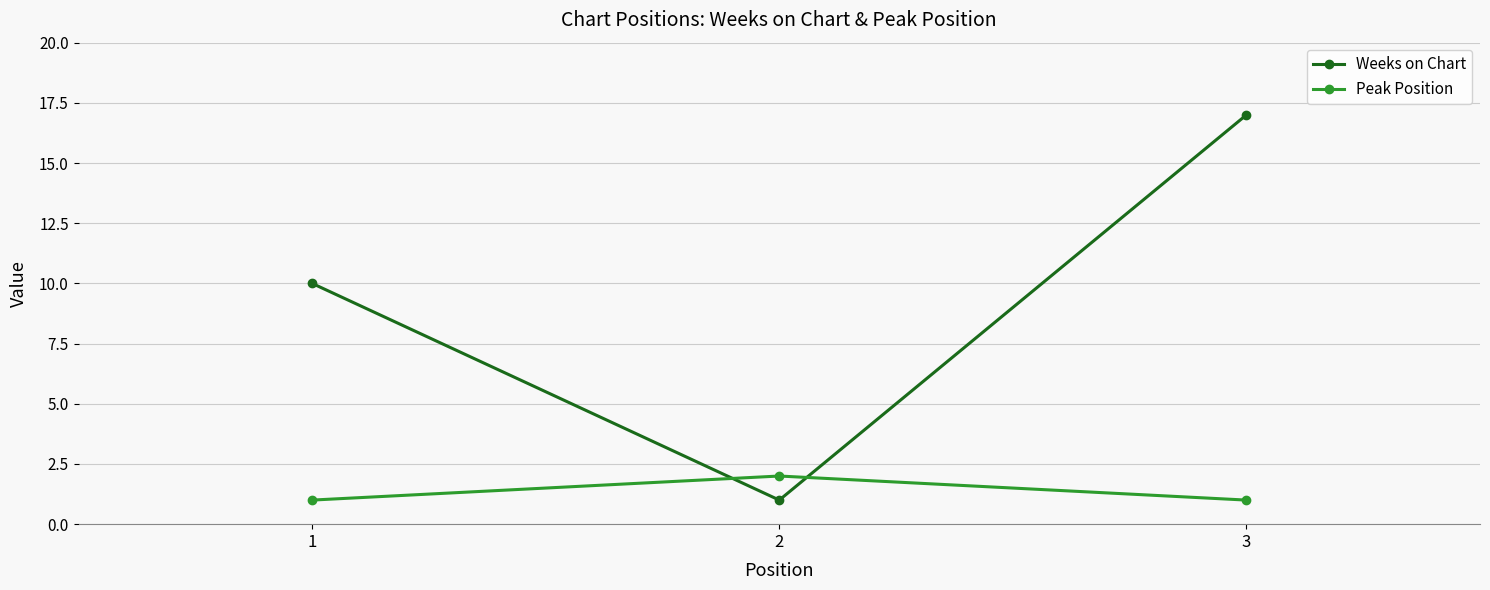

List the series in order of their overall mean, highest first.

Weeks on Chart, Peak Position